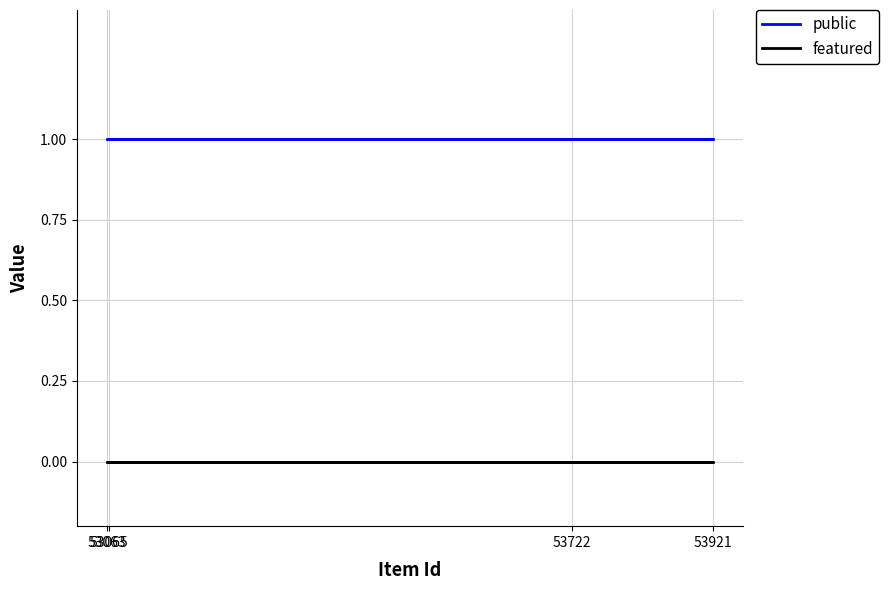

True or false: public and featured intersect in this chart.

False